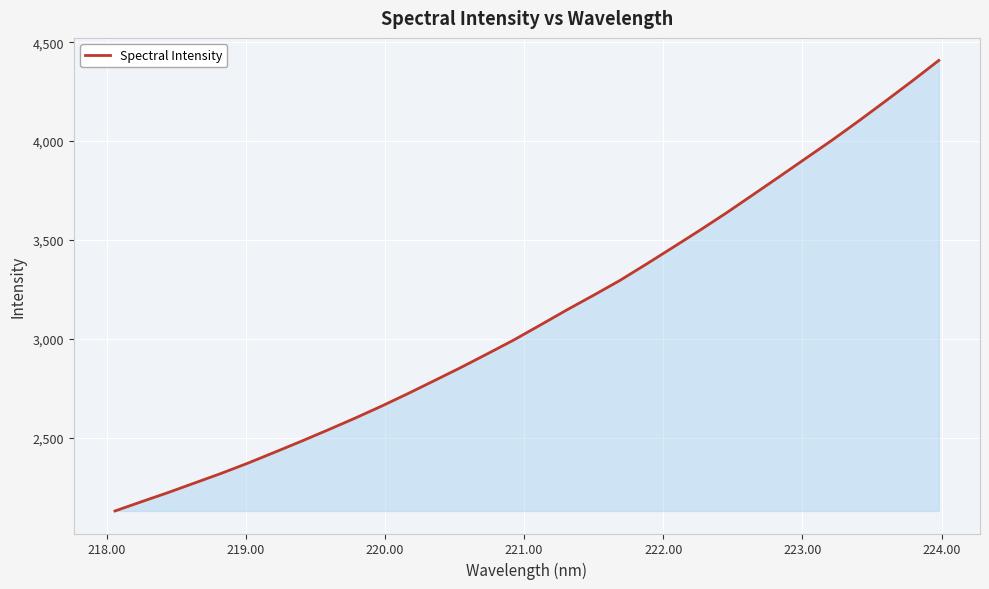

What is the minimum value shown in the chart?

2129.1